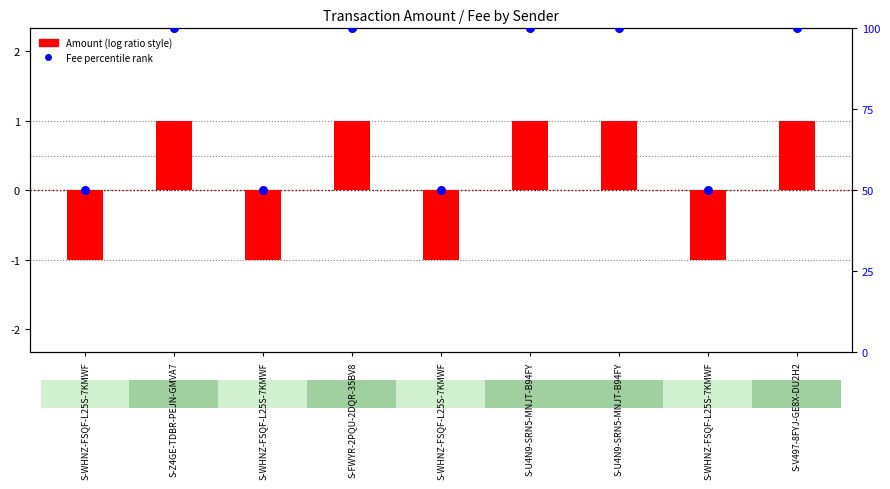

Which series reaches the minimum Y coordinate?

Amount (centered)